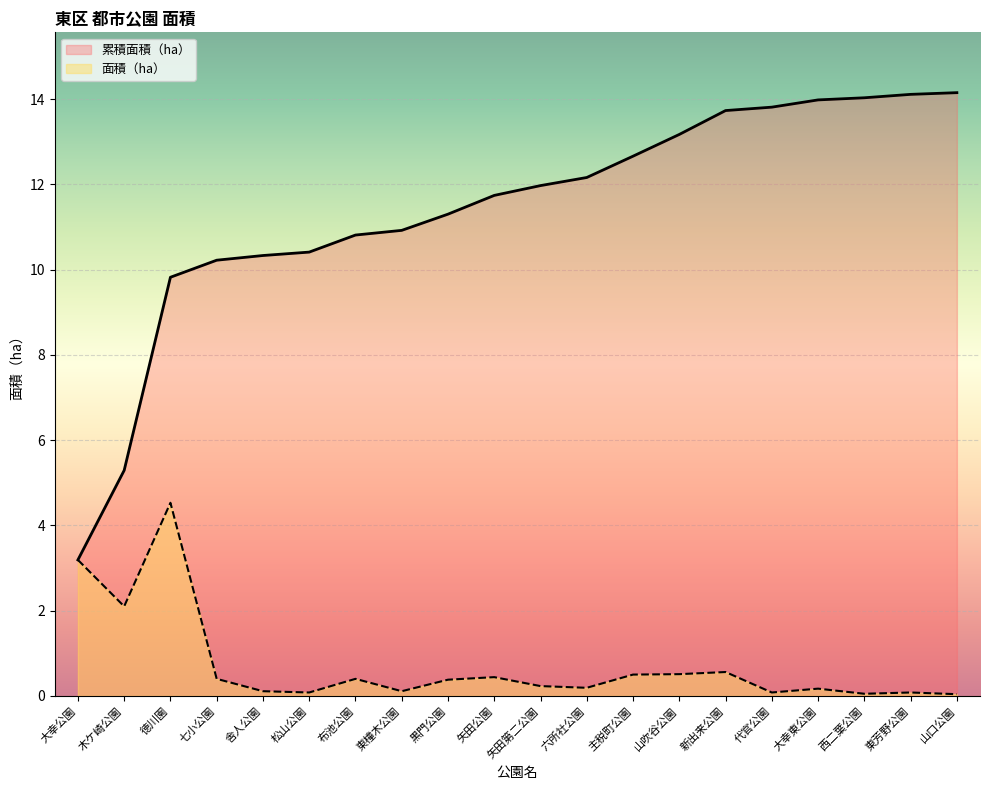

Does the chart display data point markers on the line(s)?

No